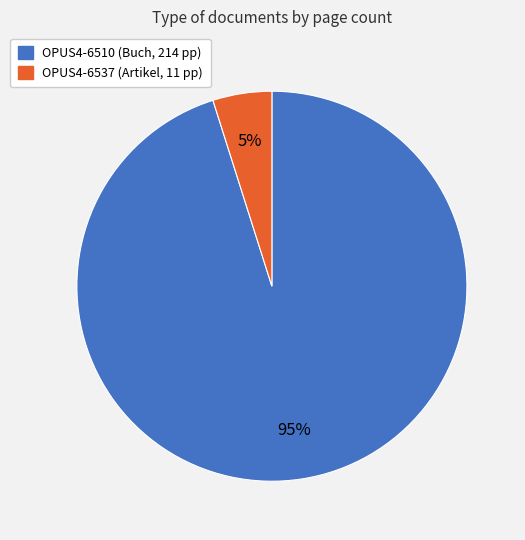

What is the majority slice?

OPUS4-6510